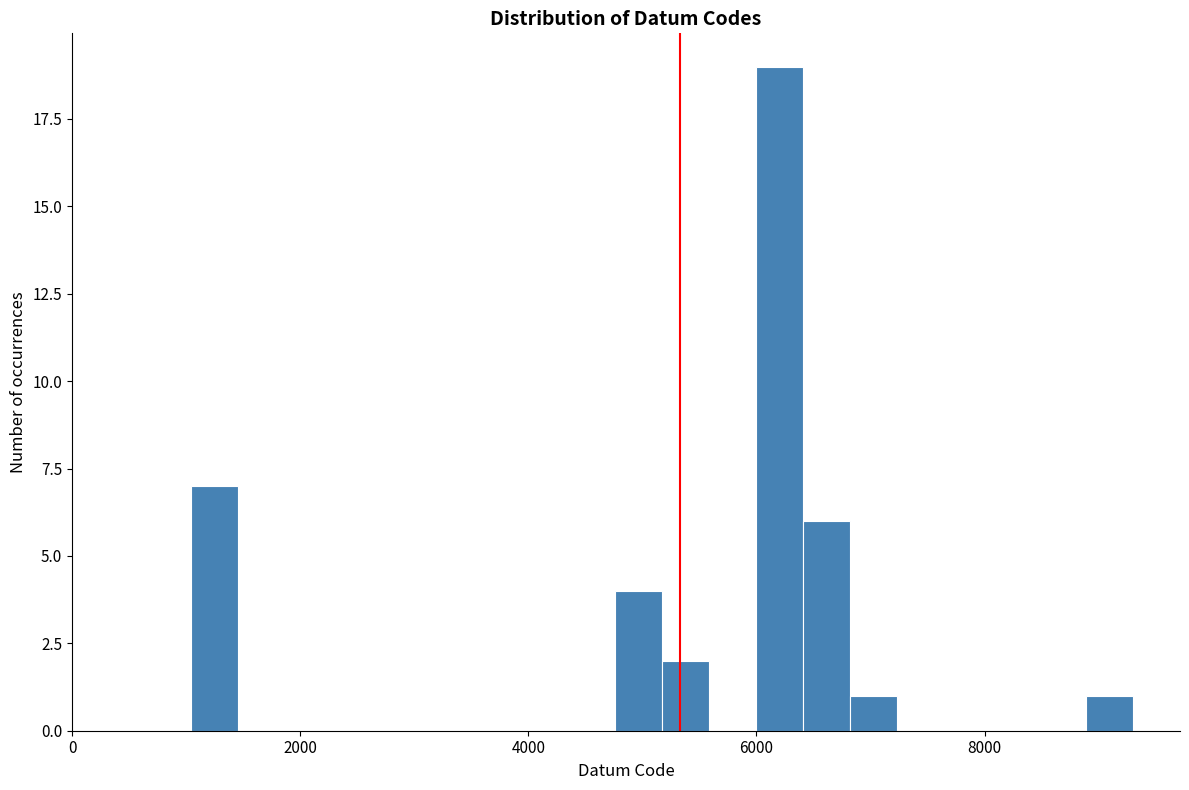

Read against the x-axis, roughly where is the centre of the tallest bar?

6200